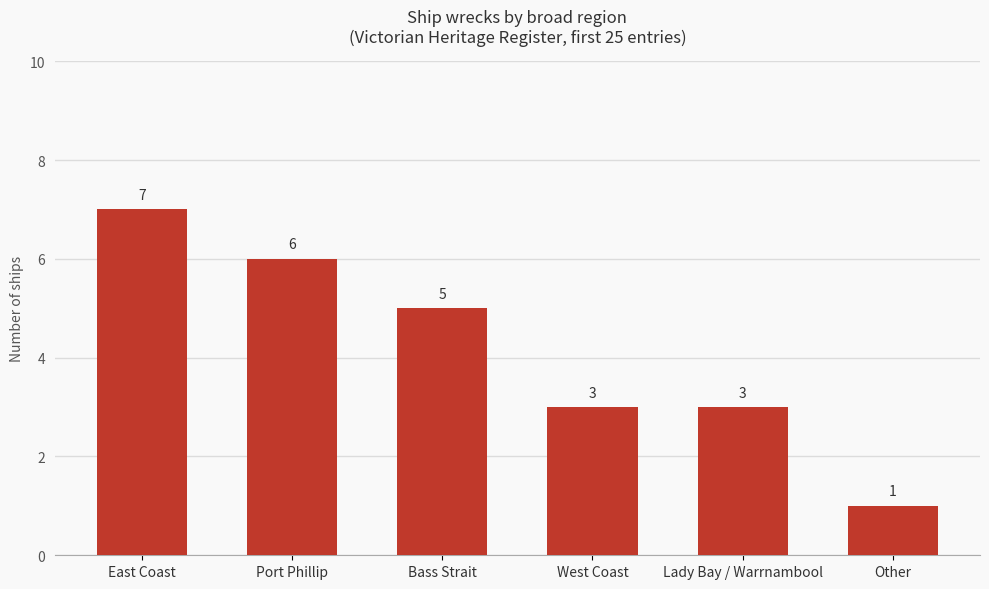

Reading left to right, list all the values displayed in this chart.

East Coast=7	Port Phillip=6	Bass Strait=5	West Coast=3	Lady Bay / Warrnambool=3	Other=1